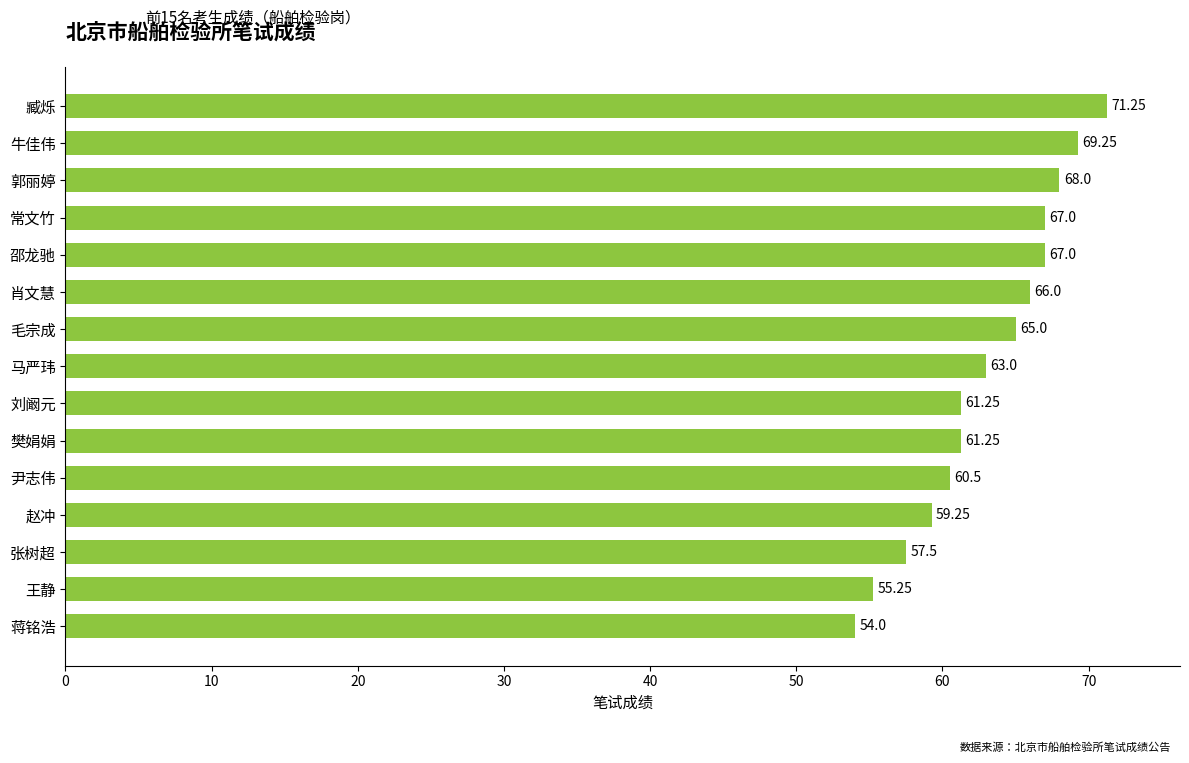

What is the change in value from 毛宗成 to 马严玮?

-2.0